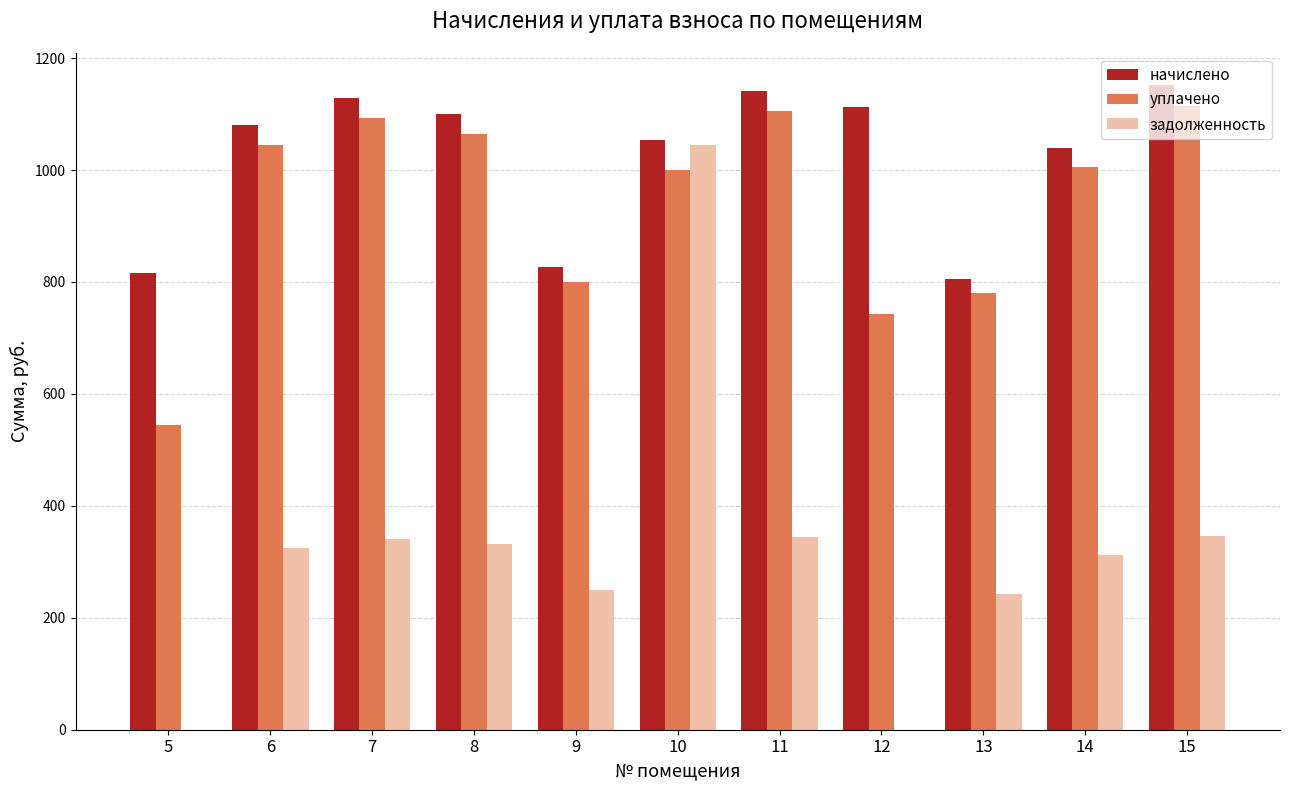

Where does the начислено series first go above 1079?

6